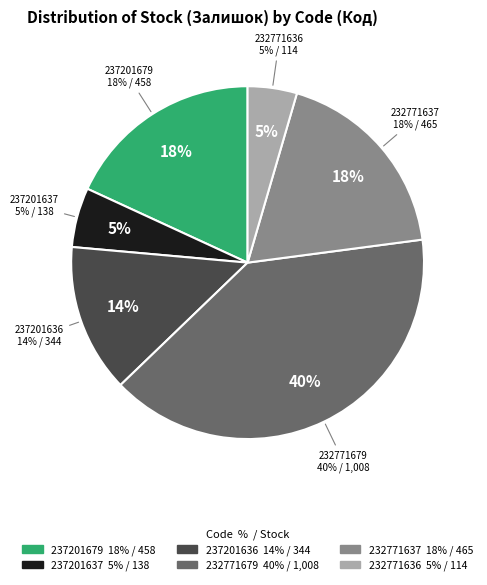

How many slices are in this pie chart?

6